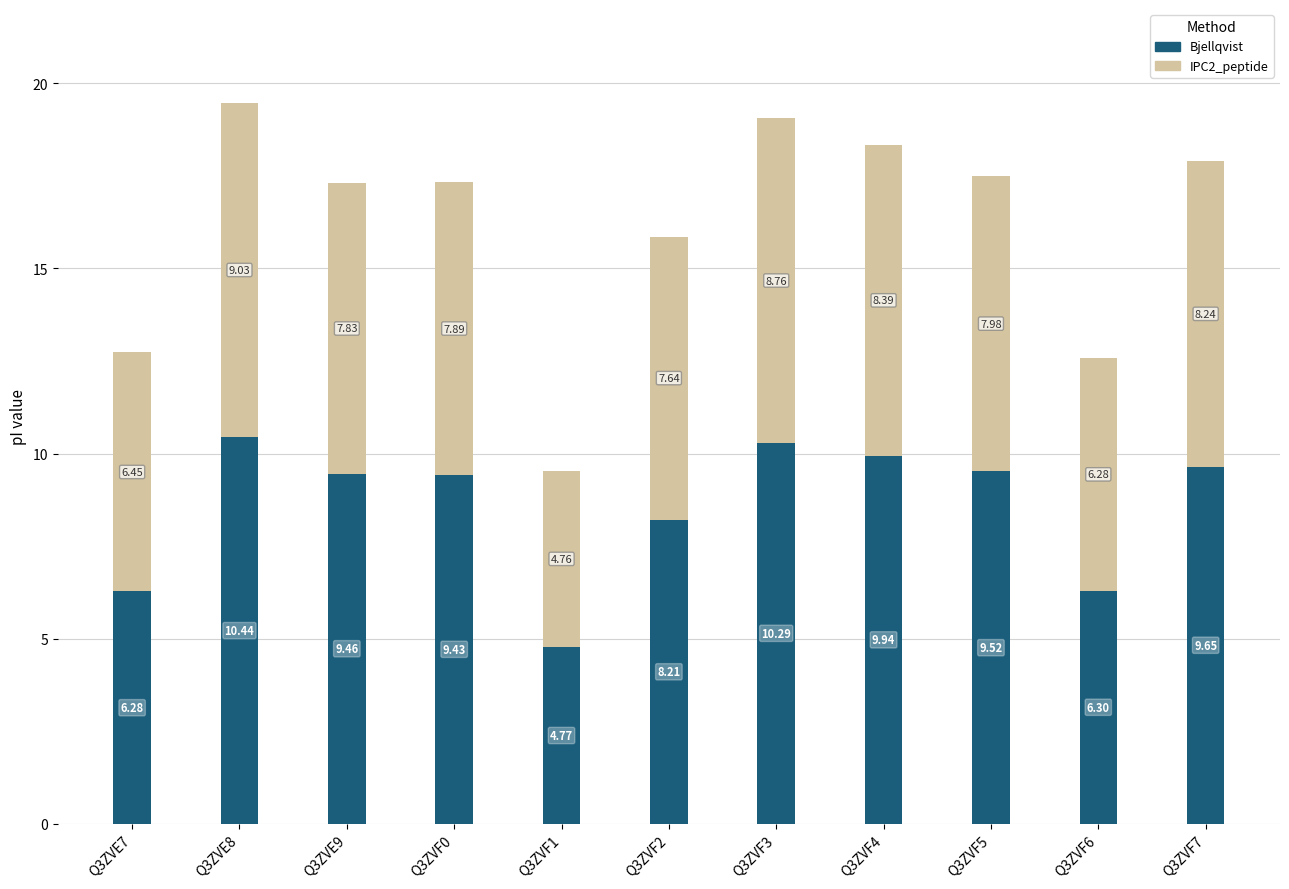

What are all the series names shown in the legend?

Bjellqvist, IPC2_peptide